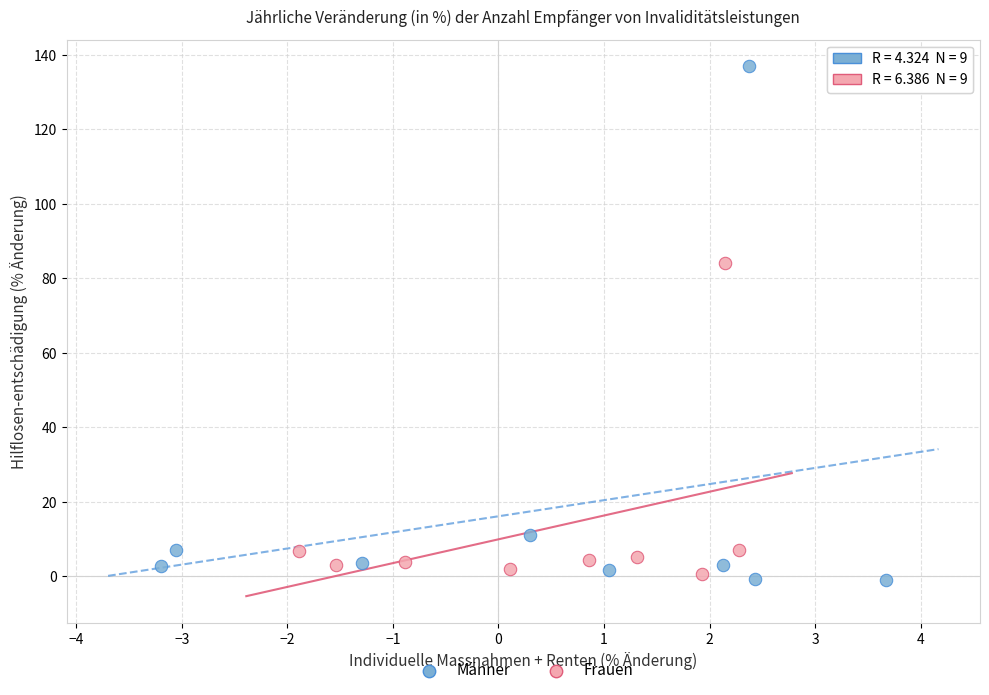

Which series has the largest Y range (max minus min)?

Männer